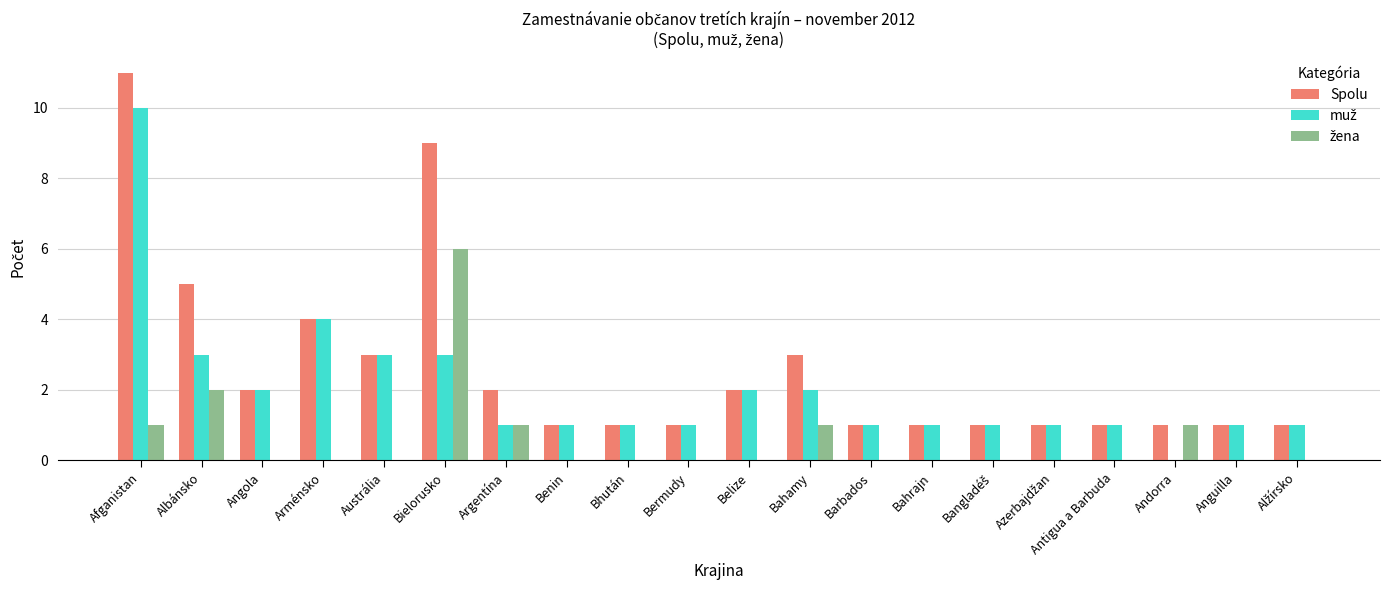

What is the greatest value displayed?

11